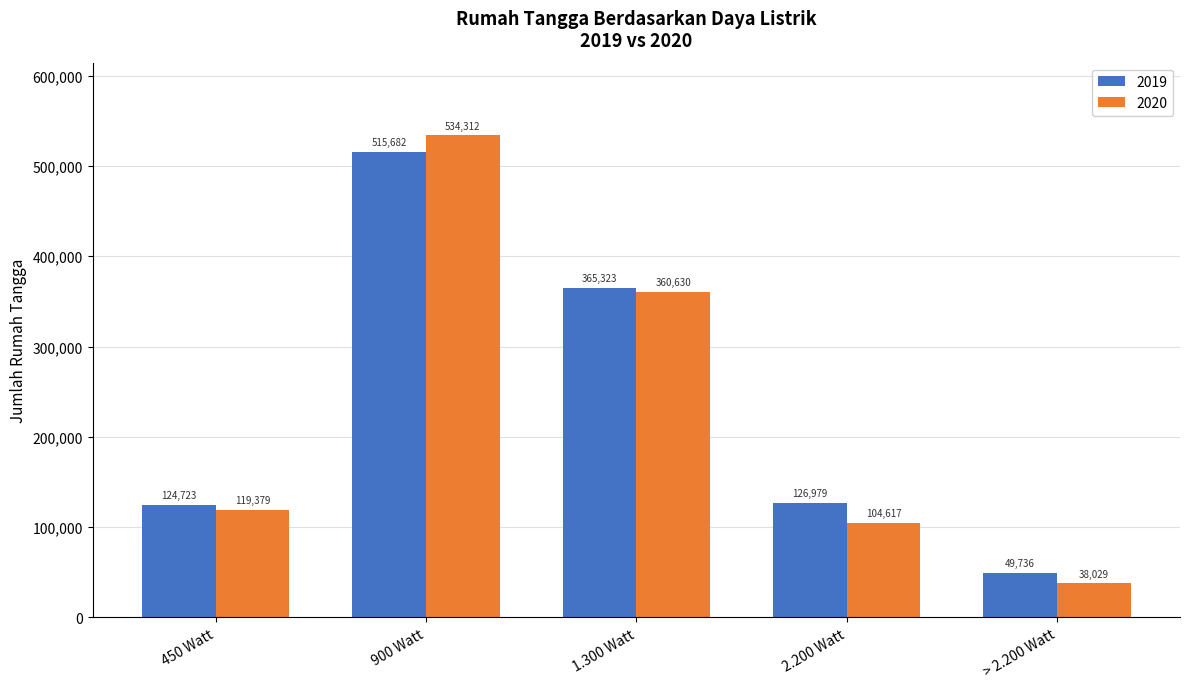

Reading right to left, what are all the values shown in this chart?

2019: 49736	126979	365323	515682	124723
2020: 38029	104617	360630	534312	119379